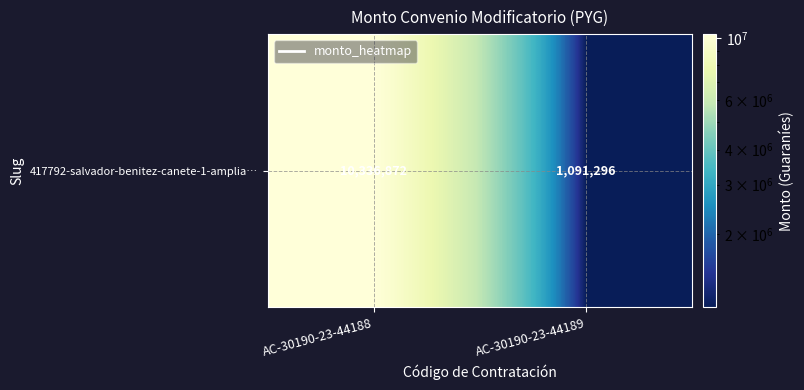

Is it true that the value at AC-30190-23-44188 is 5735394?

False